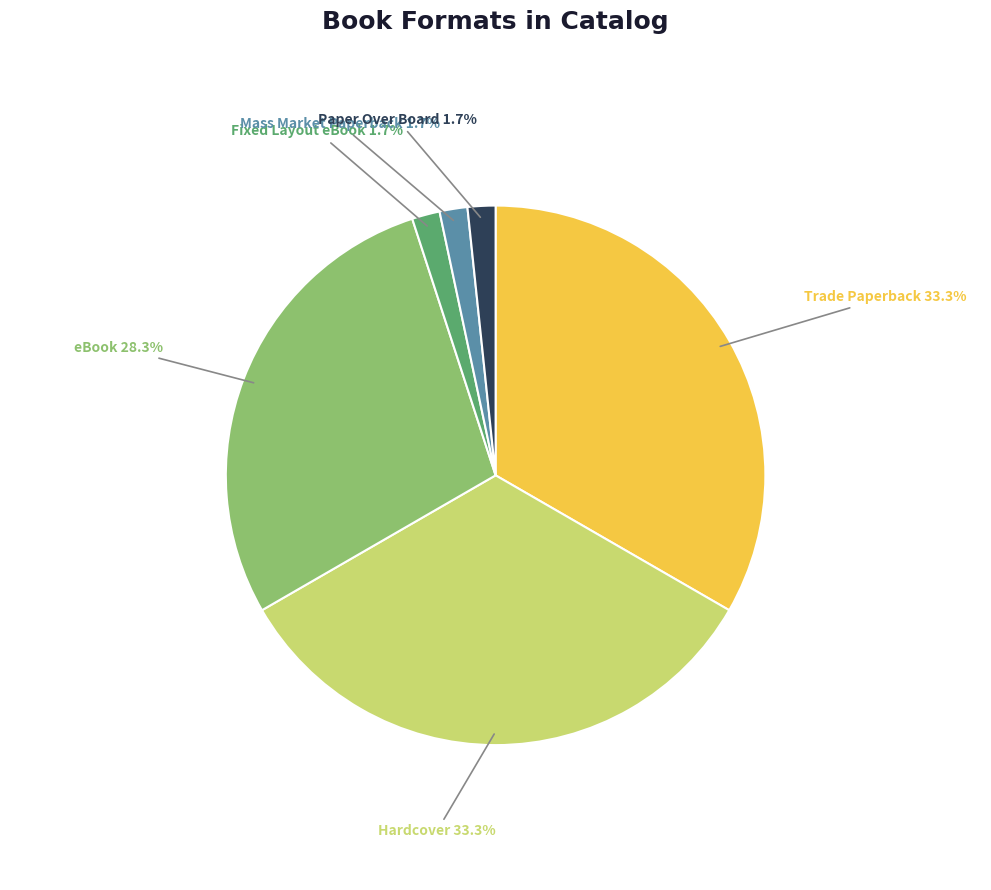

Is there any slice that represents more than half of the pie?

No